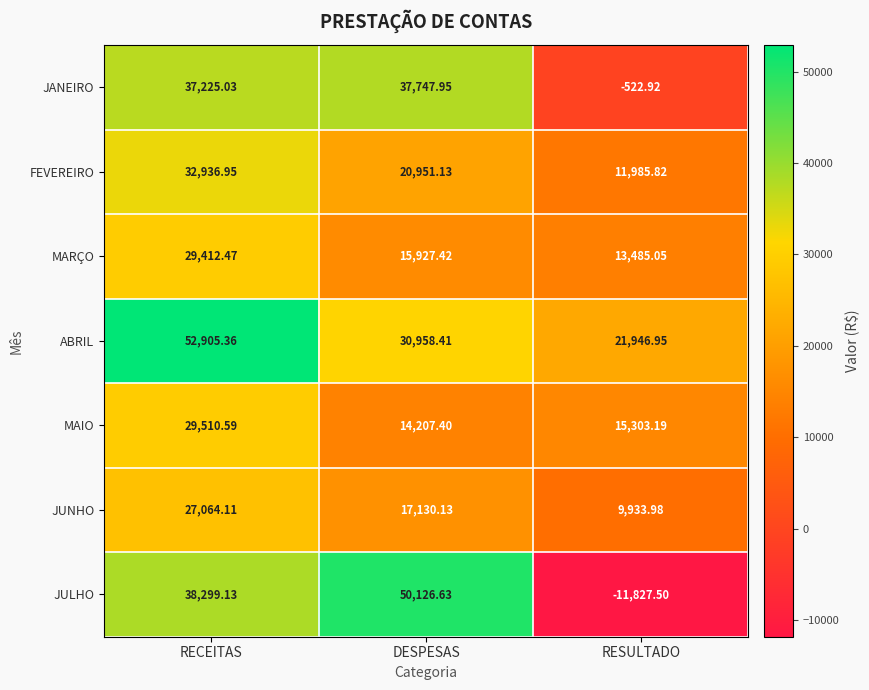

Which category has the highest value in the MARÇO series?

RECEITAS